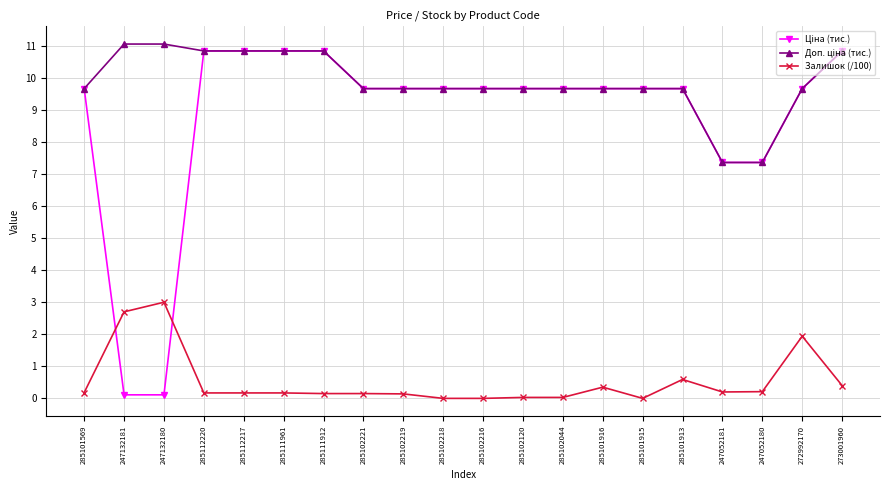

The value of Залишок (/100) at 247132180 is 3.0. True or false?

True